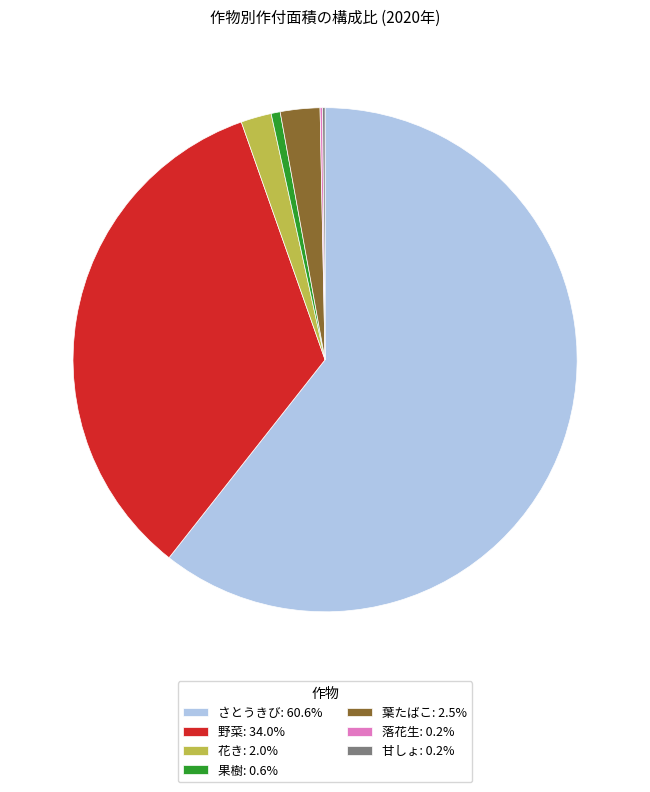

Does 果樹 represent more than half of the total?

No